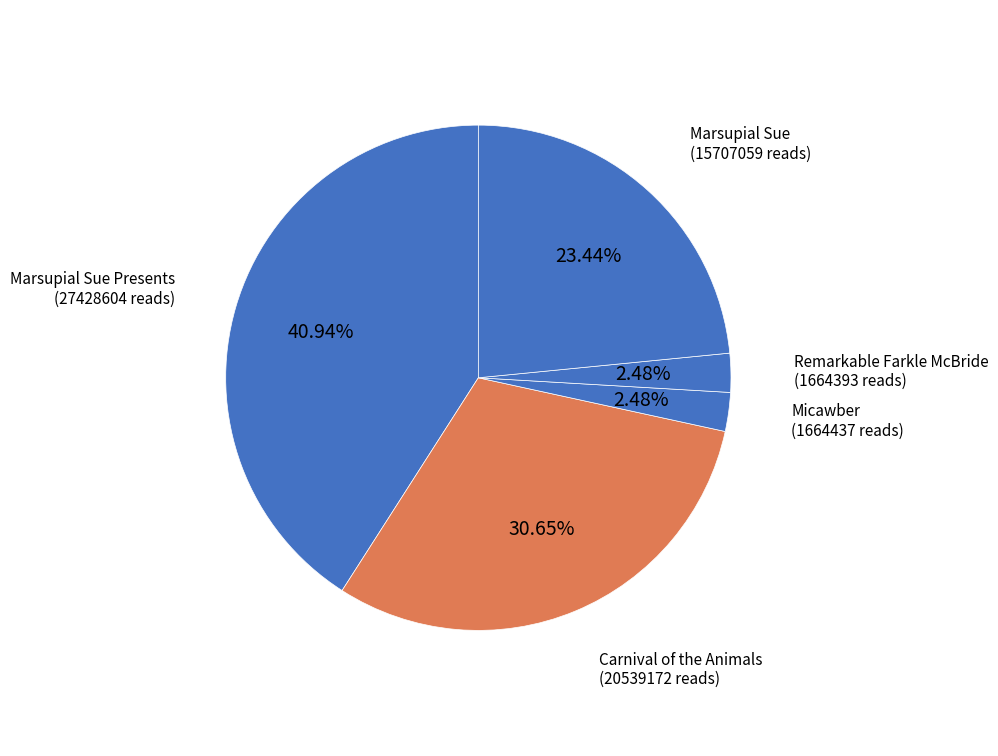

Which slice is the smallest?

Remarkable Farkle McBride
(1664393 key)